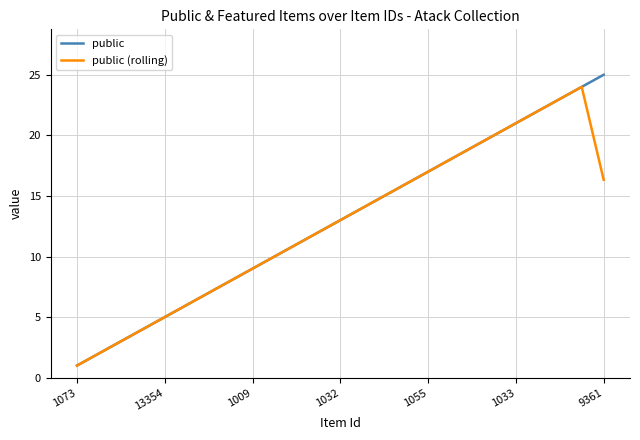

Which series has the largest range (max minus min)?

public